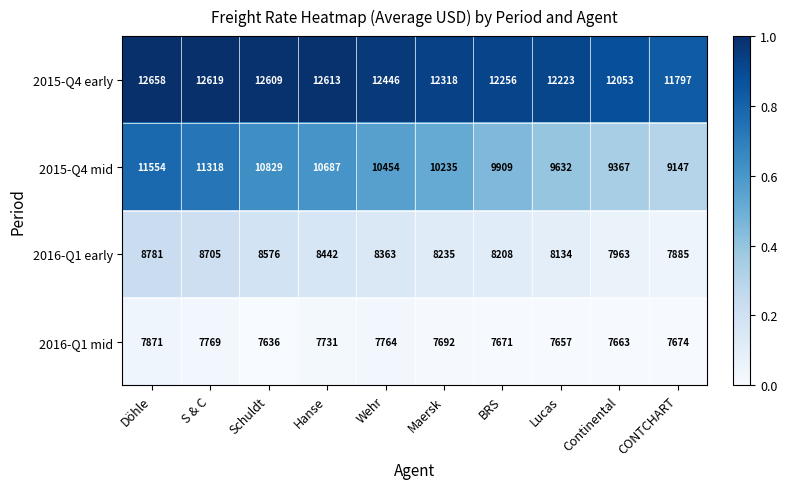

Which series changed the most between Hanse and Continental?

2015-Q4 mid